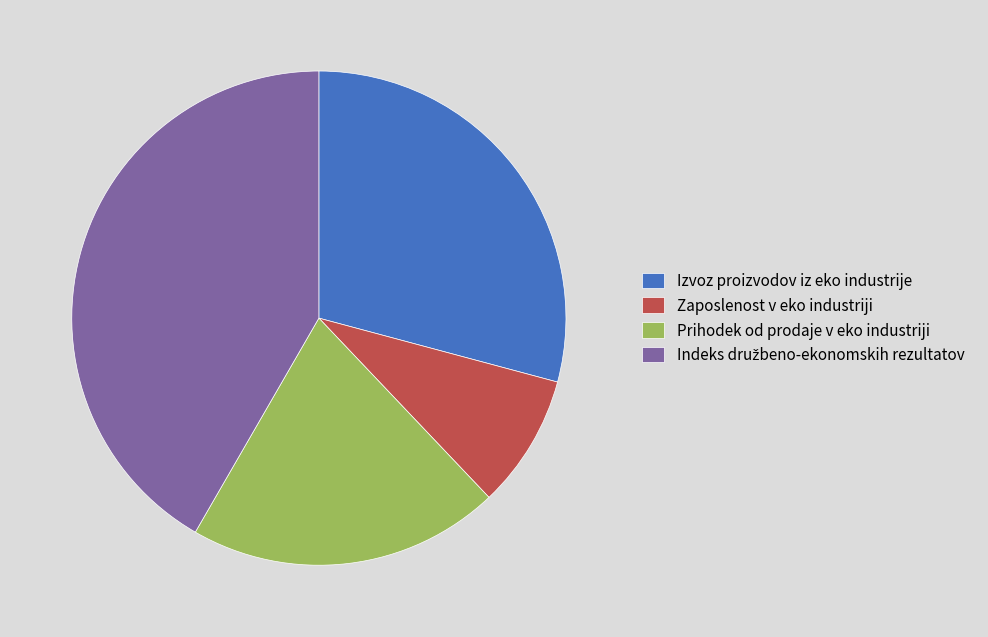

Does Izvoz proizvodov iz eko industrije represent more than half of the total?

No